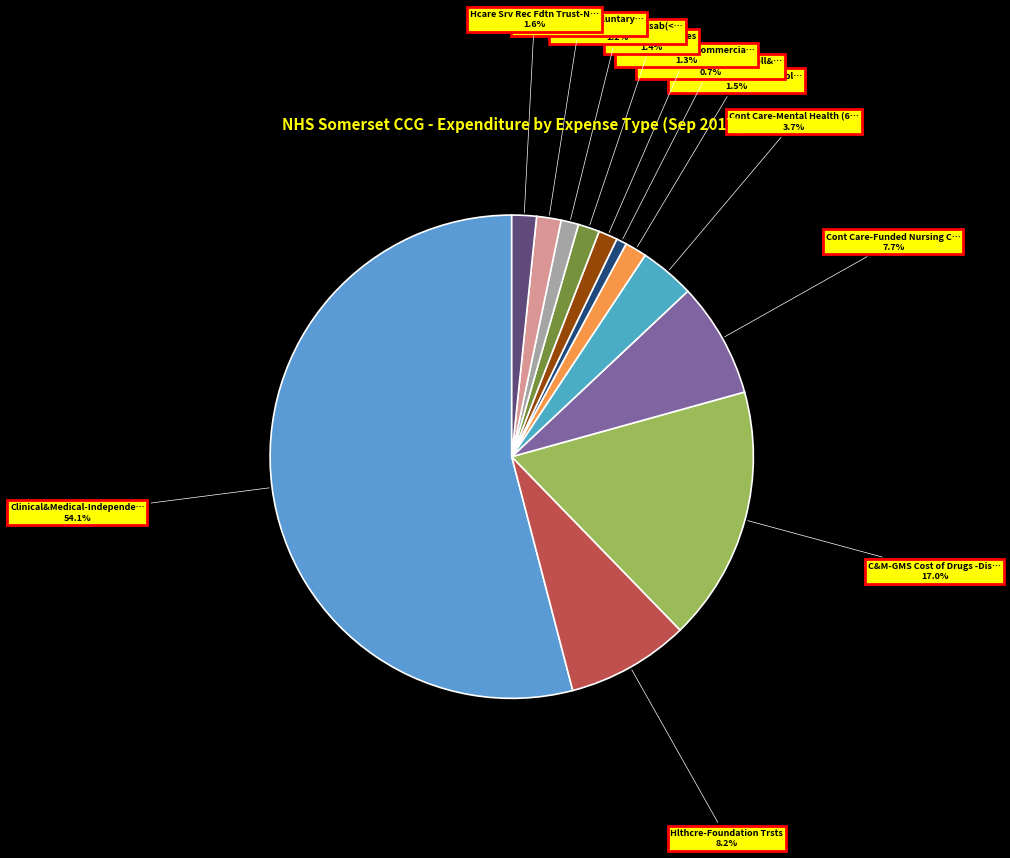

What is the smallest slice in the pie chart?

C&M-GMS PrscrptnChrgsColl&RmttdbyGP